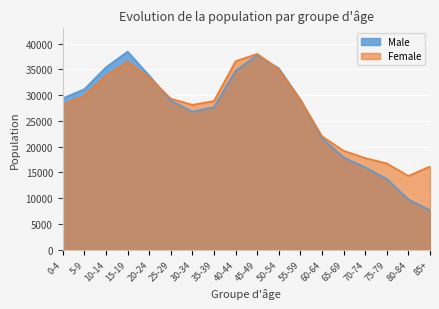

How many lines are shown in the chart?

2